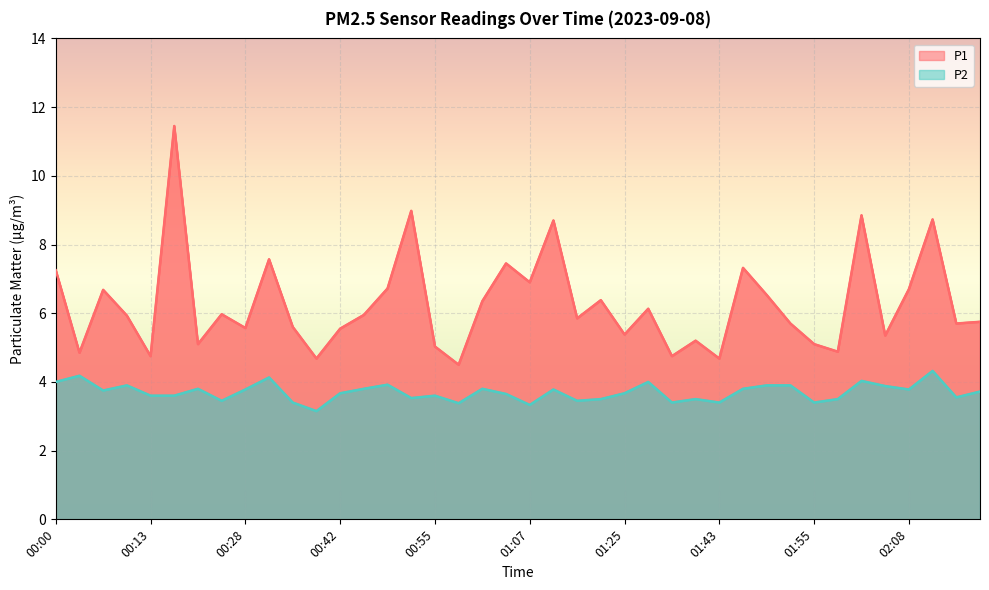

How many data points does each series have?

40